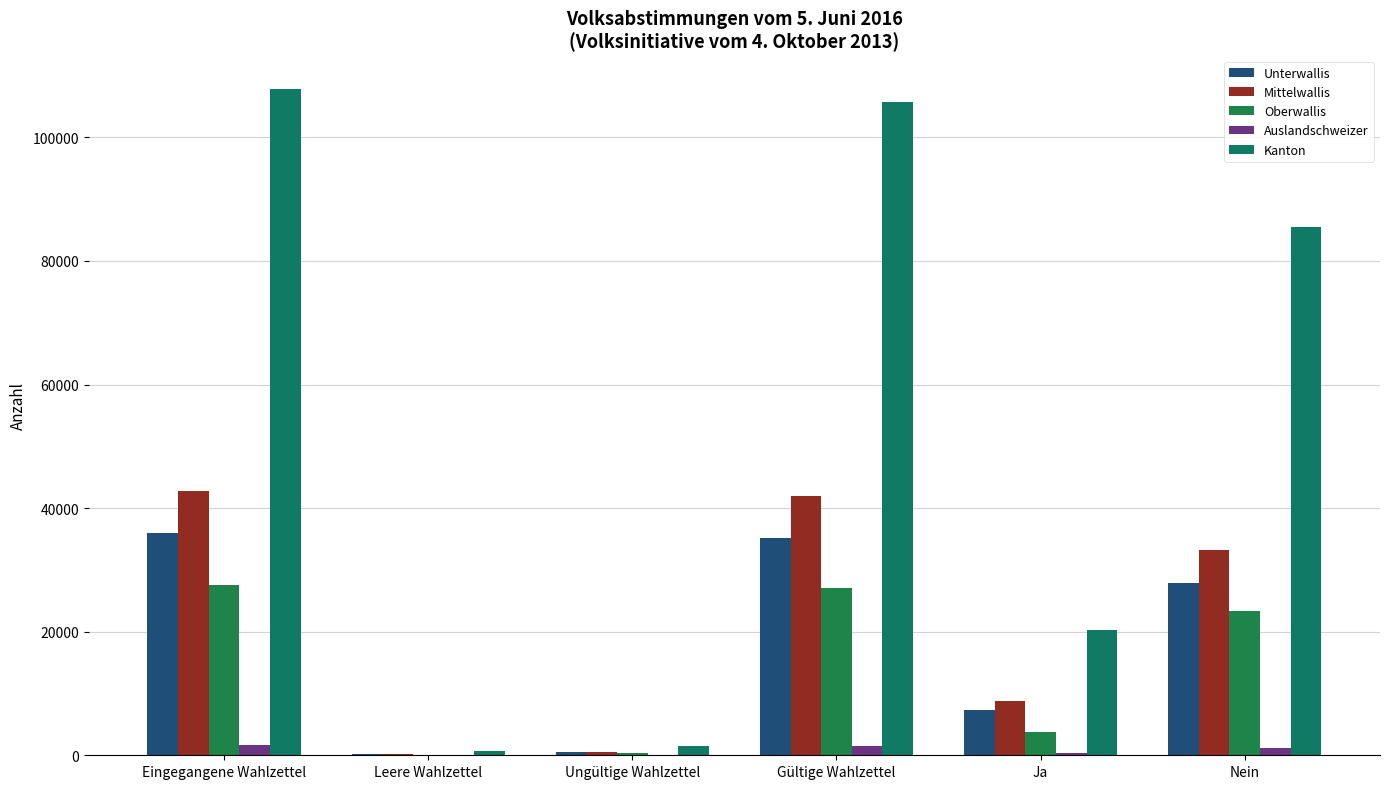

At how many categories does at least one series exceed 2578?

4